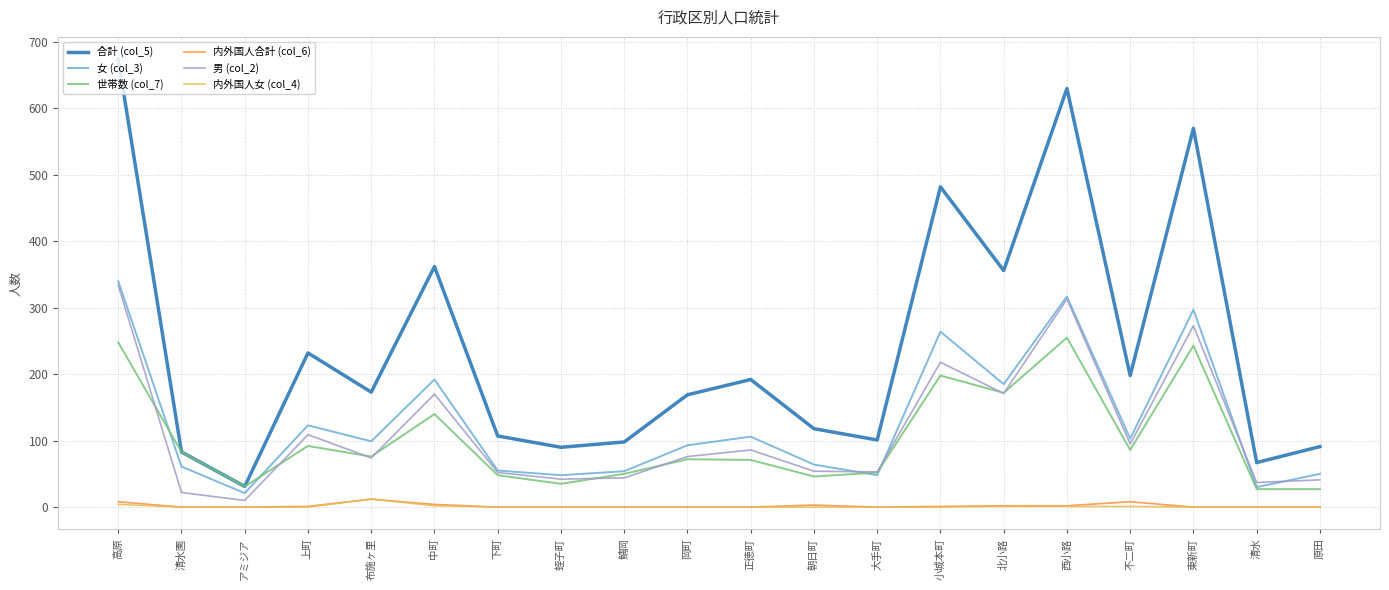

Is it true that 合計 (col_5) equals 98 at 鯖岡?

True